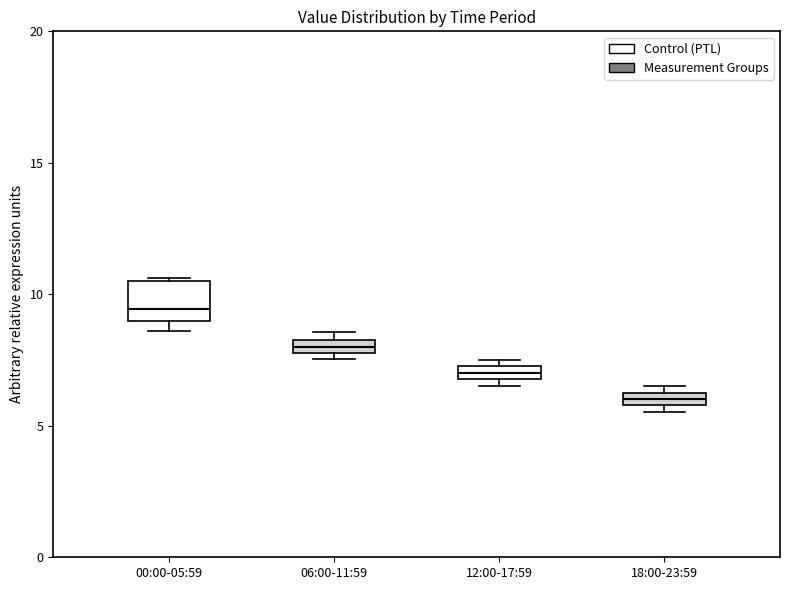

Where is the upper edge of the box for 12:00-17:59 on the y-axis? The values are not printed on the chart, so give them approximately, as read against the axis.

7.5